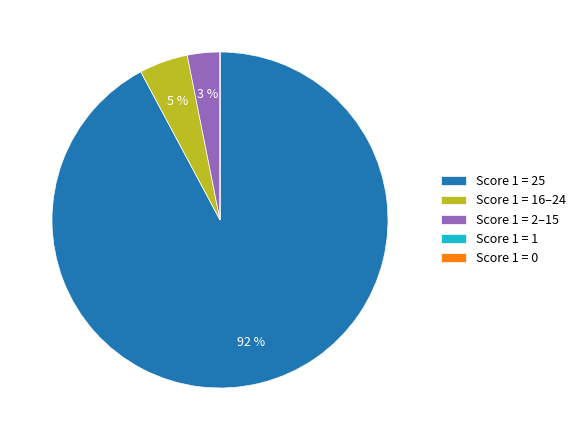

Between Score 1 = 2–15 and Score 1 = 25, which is larger?

Score 1 = 25